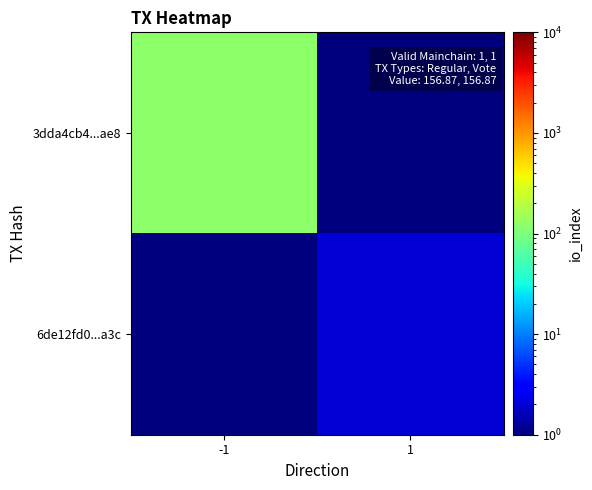

How many categories are shown in the chart?

2